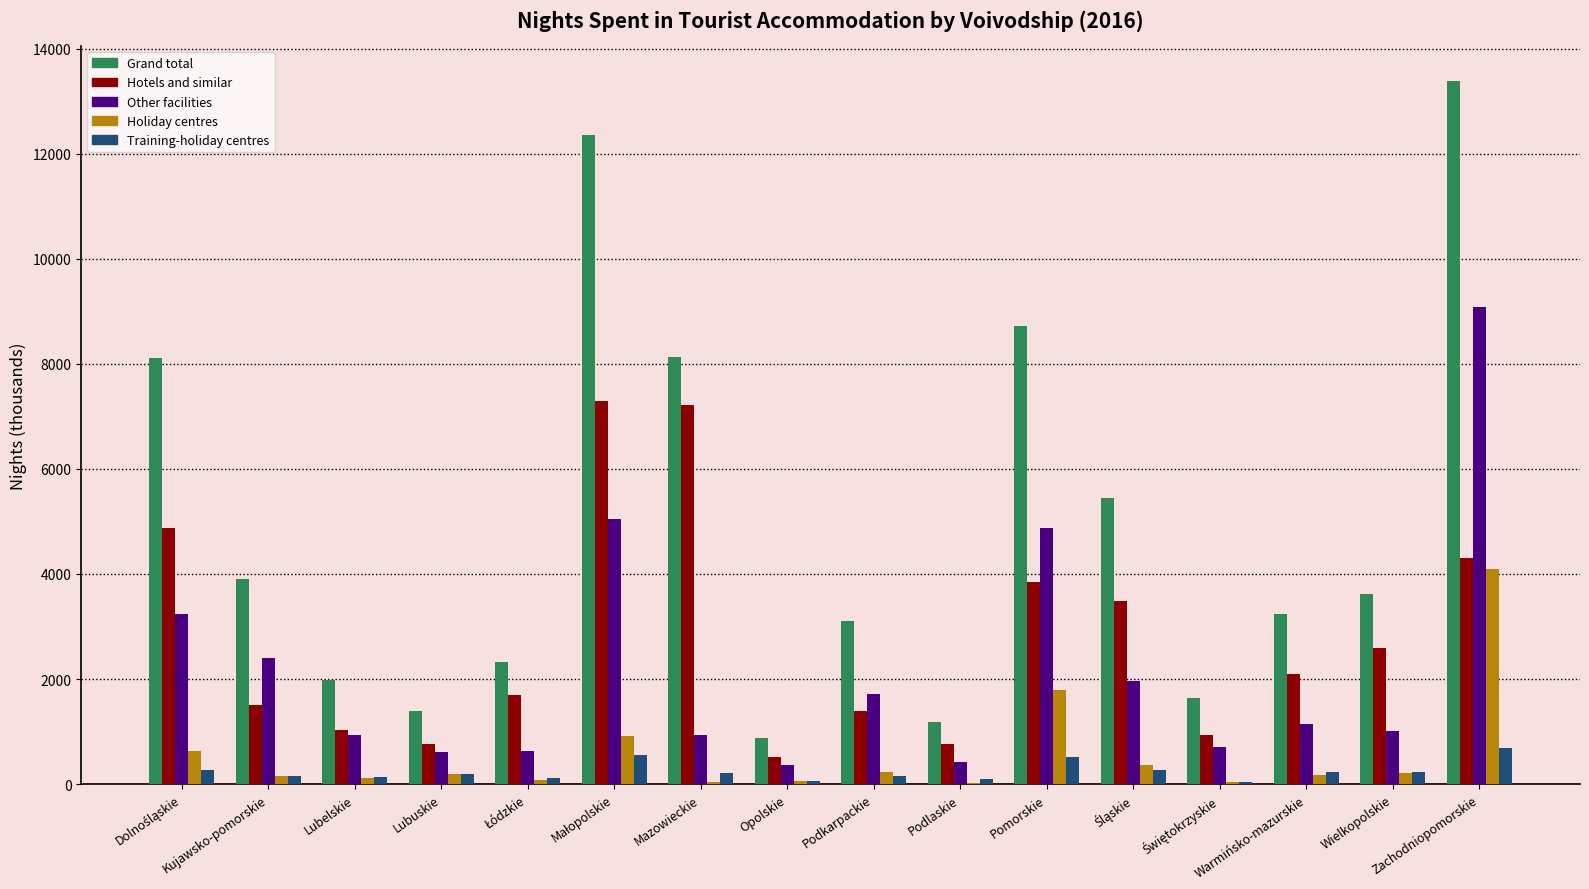

What is the total value across all series at Pomorskie?

19734.9